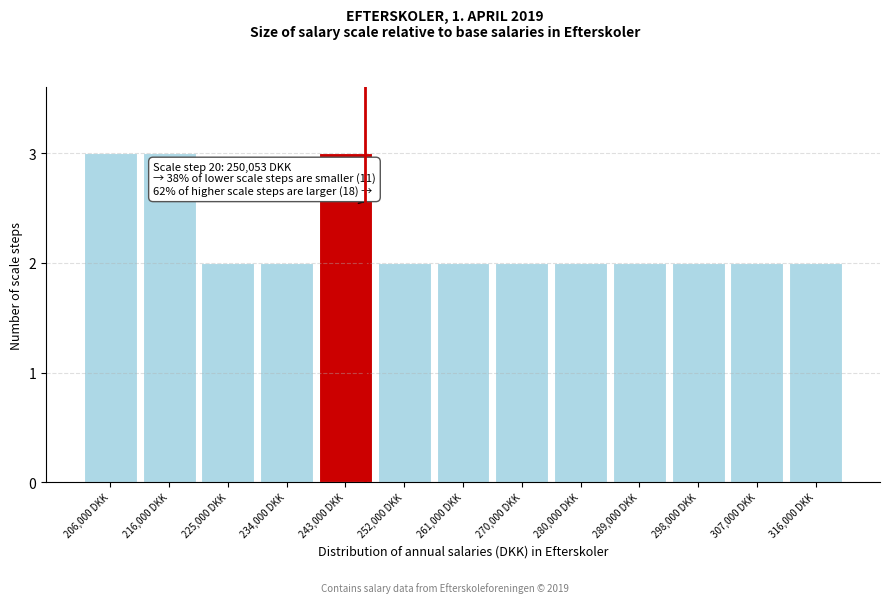

Reading left to right, what are all the values shown in this chart?

3	3	2	2	3	2	2	2	2	2	2	2	2